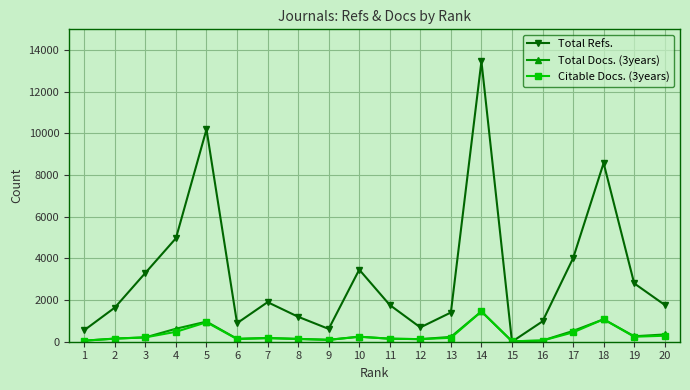

What is the spread (max minus min) of values at 9?

526